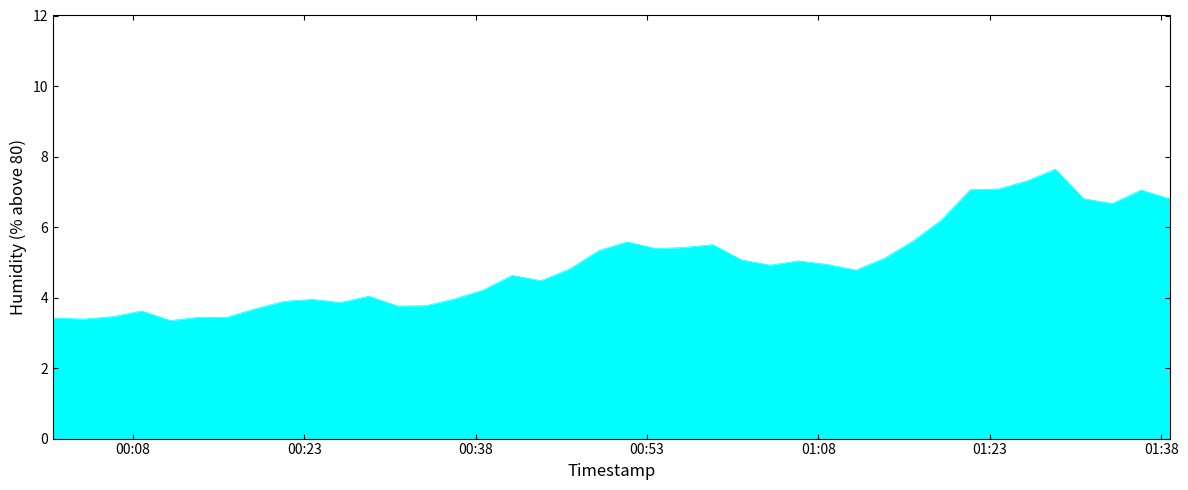

How many lines are shown in the chart?

1